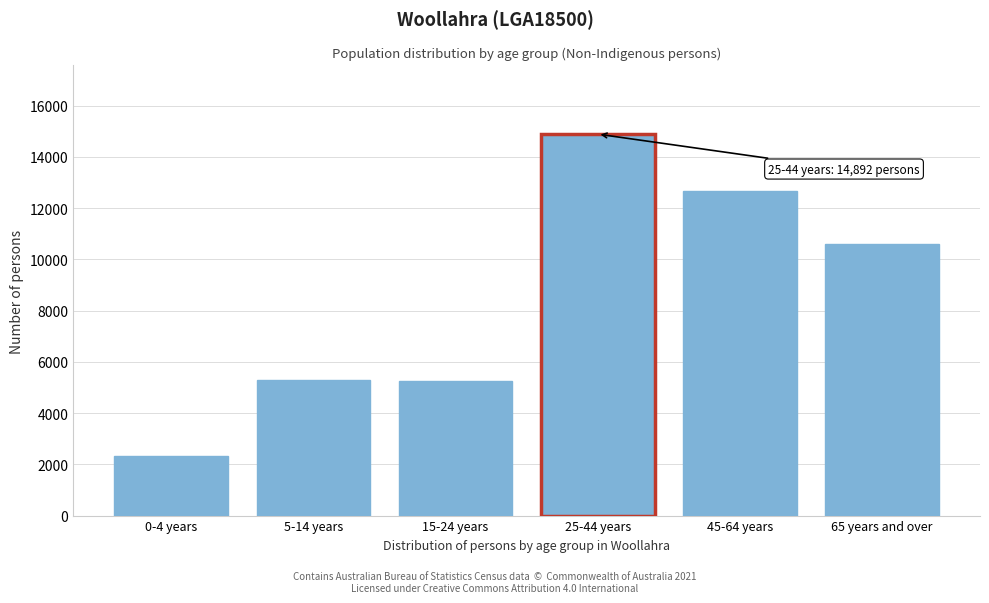

Which label corresponds to the largest value in the chart?

25-44 years